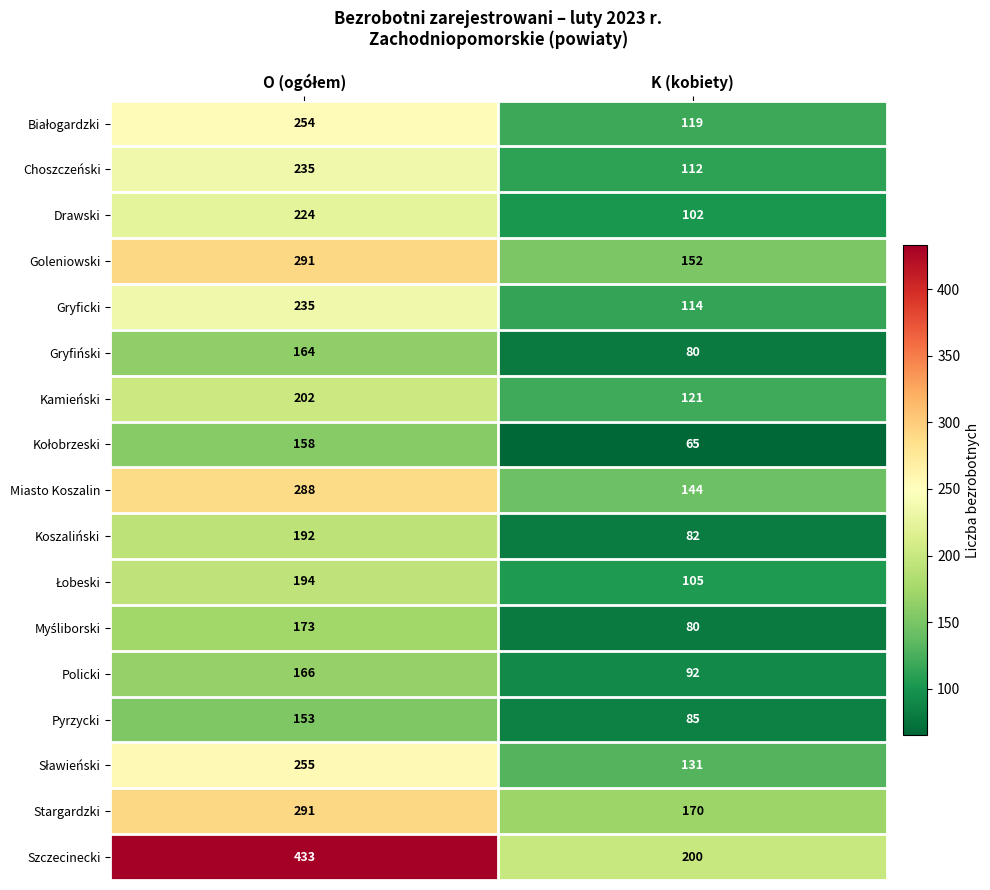

What is the sum of all Pyrzycki values?

238